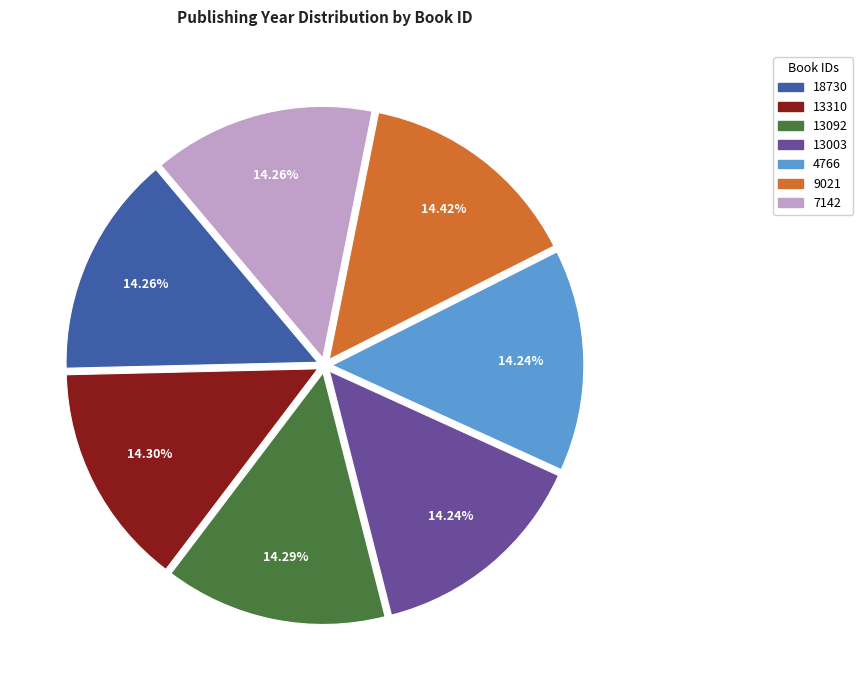

Does any single category account for the majority?

No